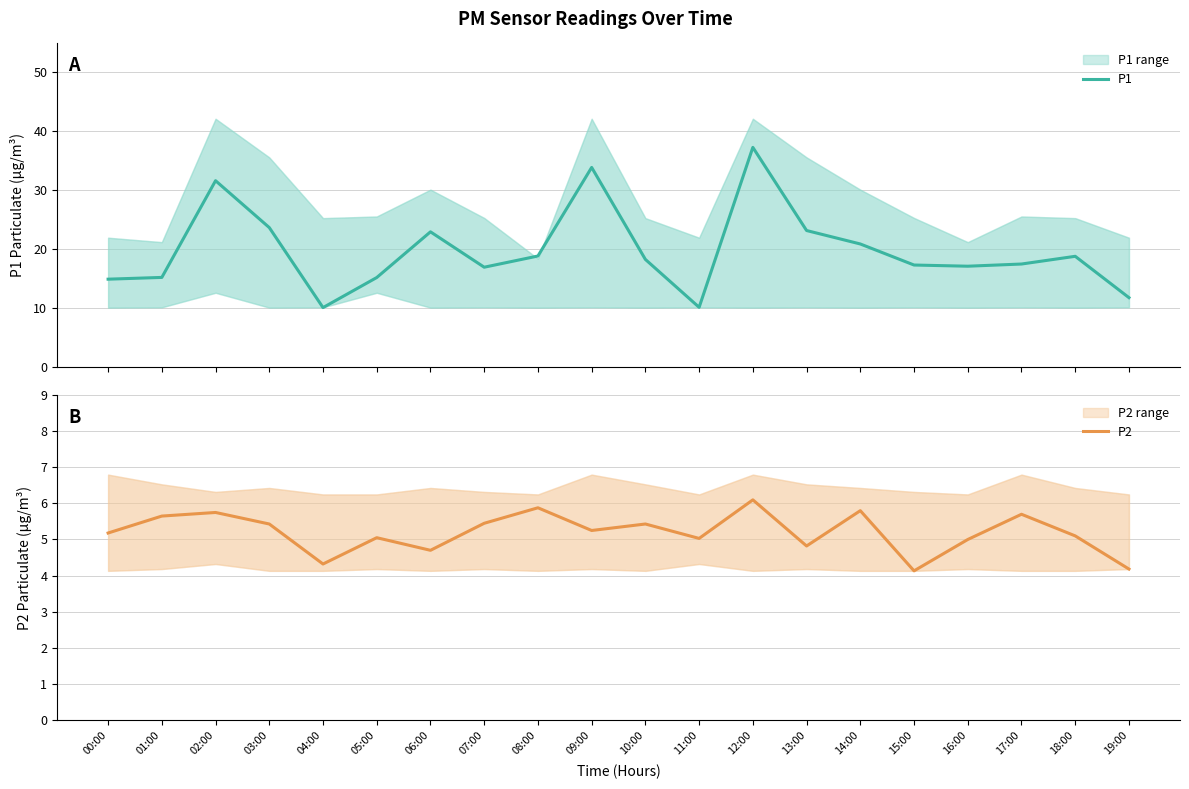

Reading left to right, list all the values displayed in this chart.

P1: 14.9	15.2	31.6	23.7	10.1	15.2	23.0	17.0	18.9	33.9	18.3	10.2	37.3	23.2	20.9	17.4	17.1	17.5	18.8	11.8
P2: 5.2	5.7	5.8	5.4	4.3	5.0	4.7	5.5	5.9	5.2	5.4	5.0	6.1	4.8	5.8	4.1	5.0	5.7	5.1	4.2